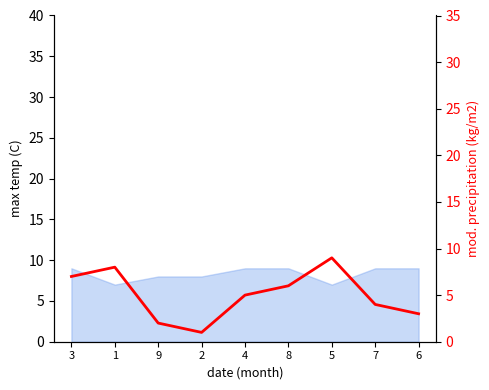

Reading left to right, extract all data points from this chart.

3=7	1=8	9=2	2=1	4=5	8=6	5=9	7=4	6=3